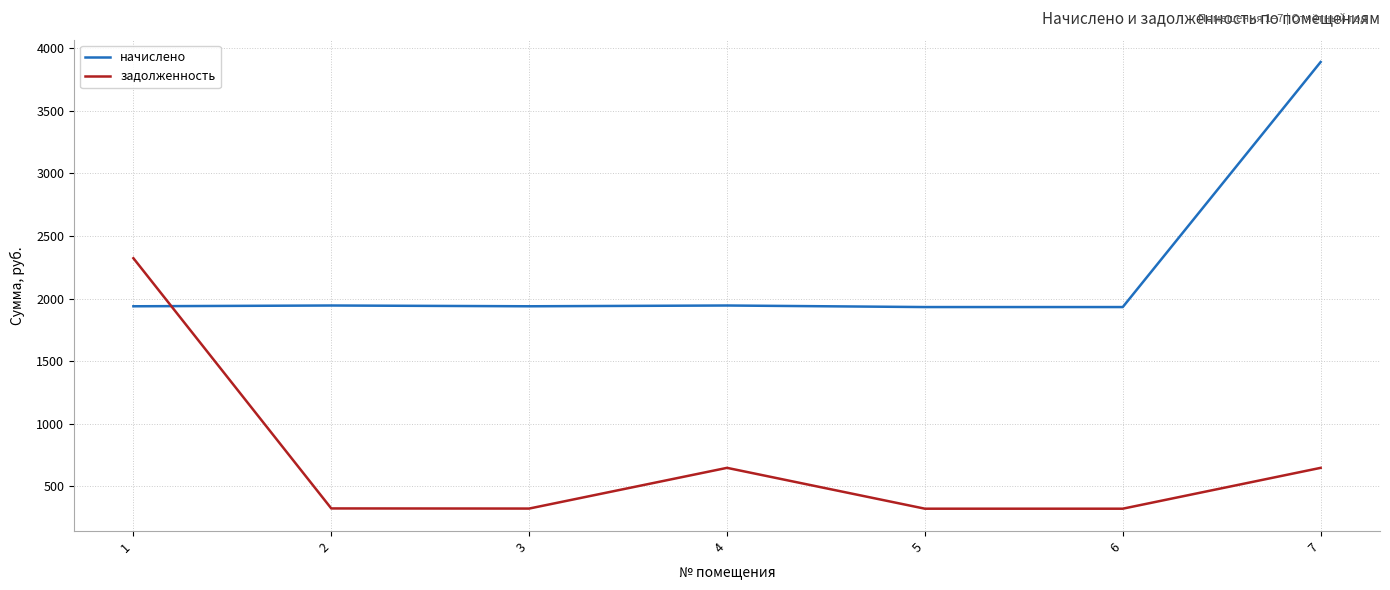

Does the chart display data point markers on the line(s)?

No